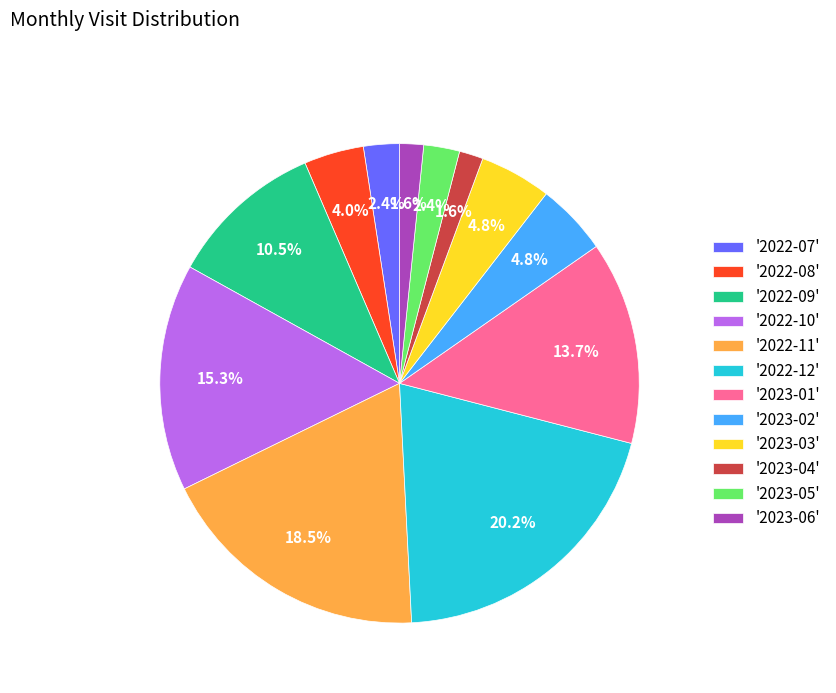

Between '2023-02' and '2023-01', which is larger?

'2023-01'